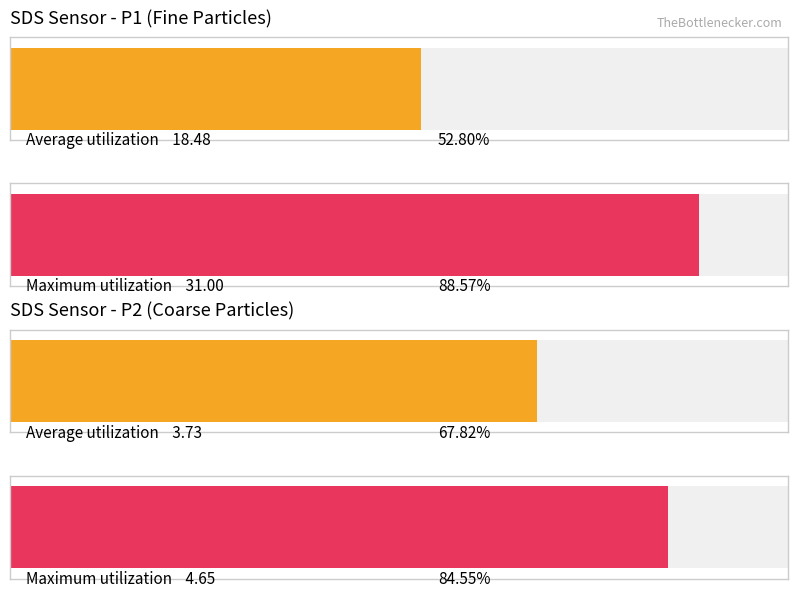

Which series has the largest total across all categories?

SDS_P1